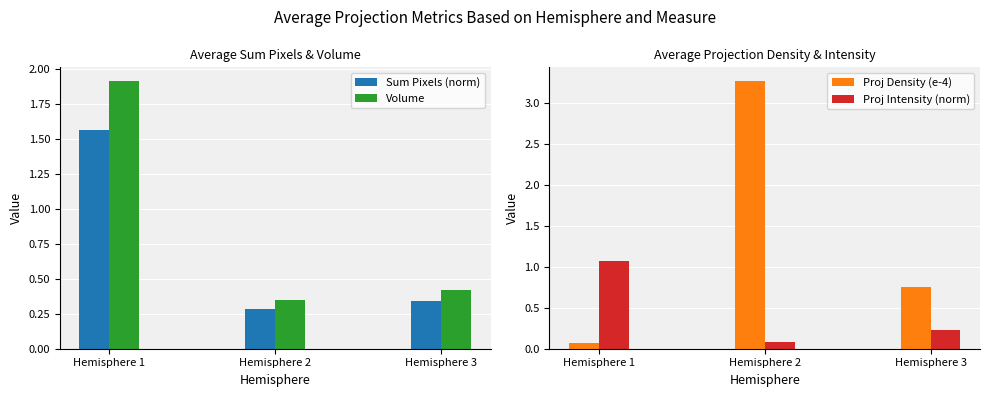

Rank the series by their average value, from lowest to highest.

Proj Intensity (norm), Sum Pixels (norm), Volume, Proj Density (e-4)